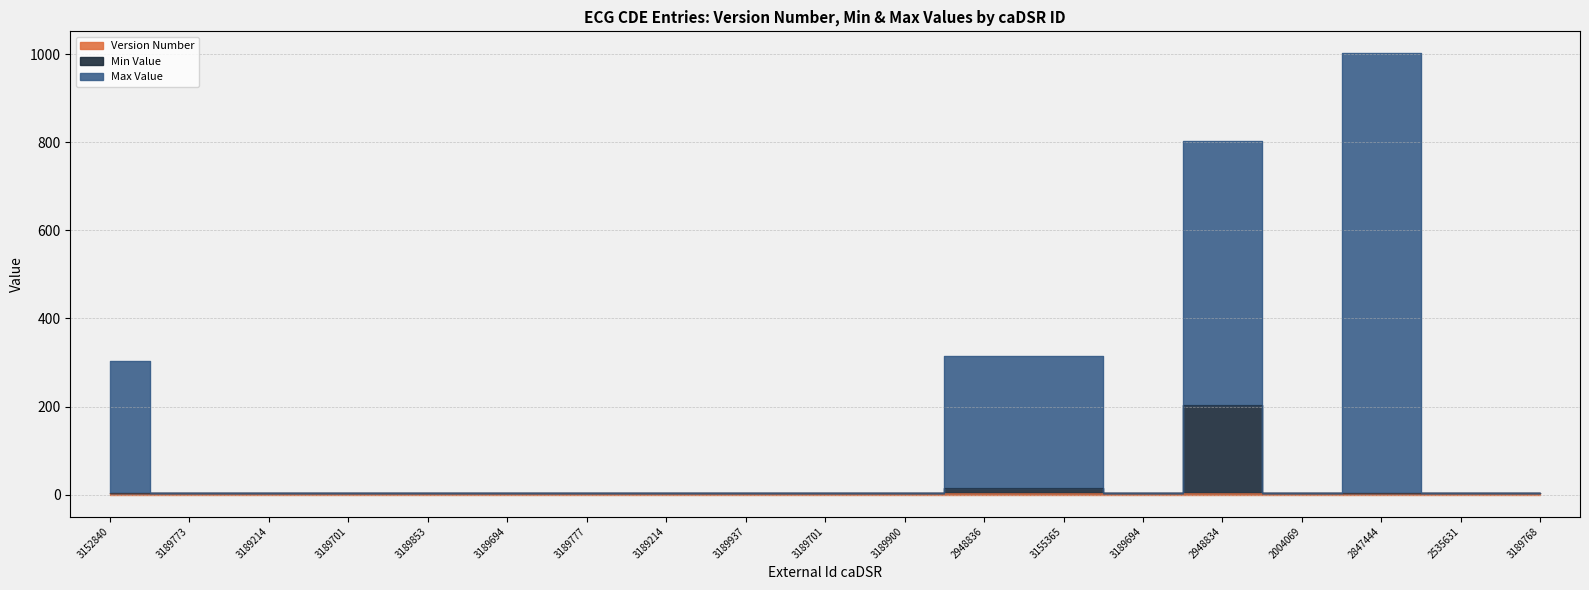

True or false: Min Value and Max Value intersect in this chart.

False